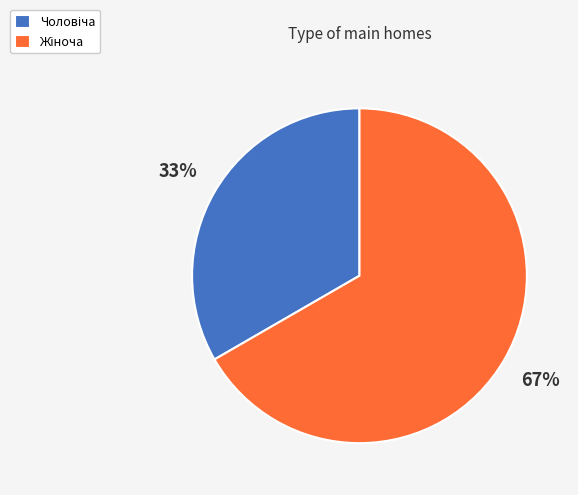

To the nearest percent, what is the average slice percentage?

50%